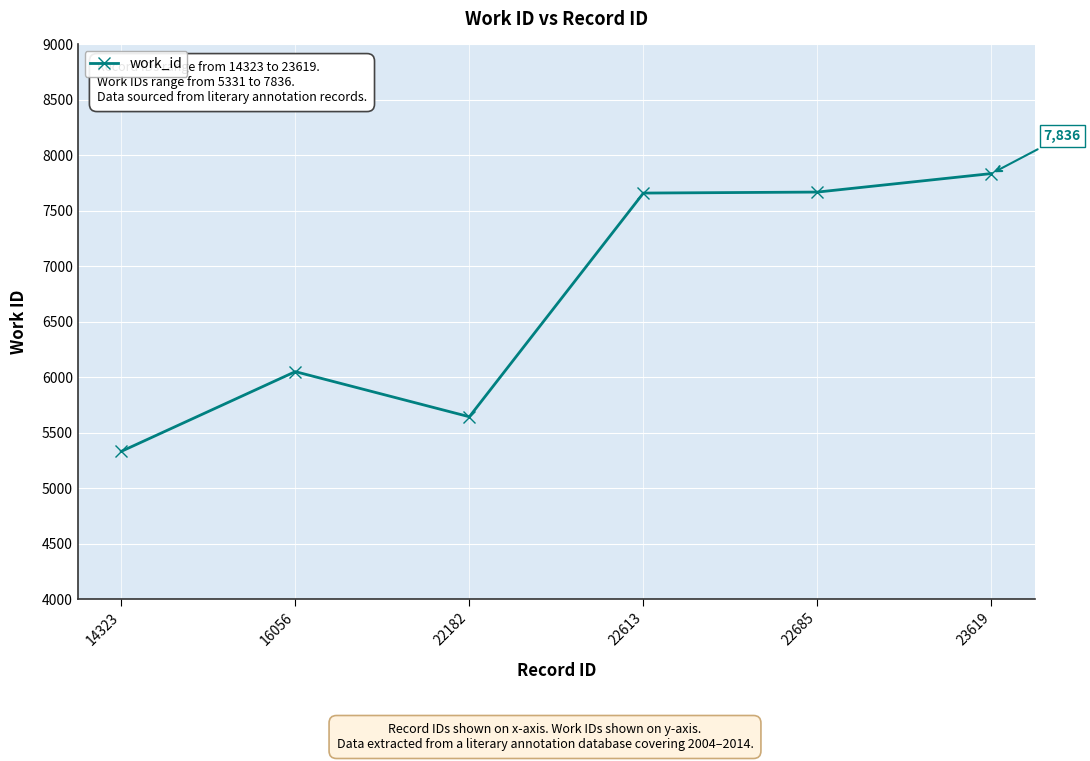

What is the sum of the values at 16056 and 22613?

13710